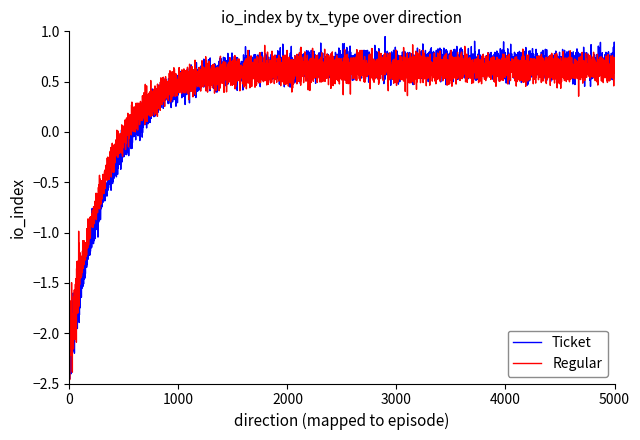

True or false: Regular and Ticket intersect in this chart.

True